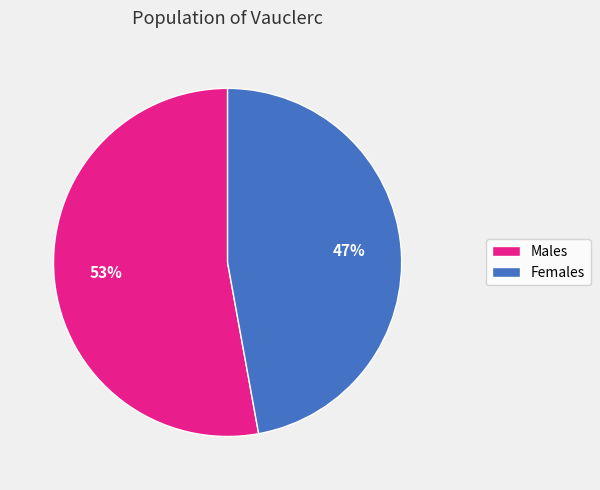

To the nearest percent, what is the average slice percentage?

50%